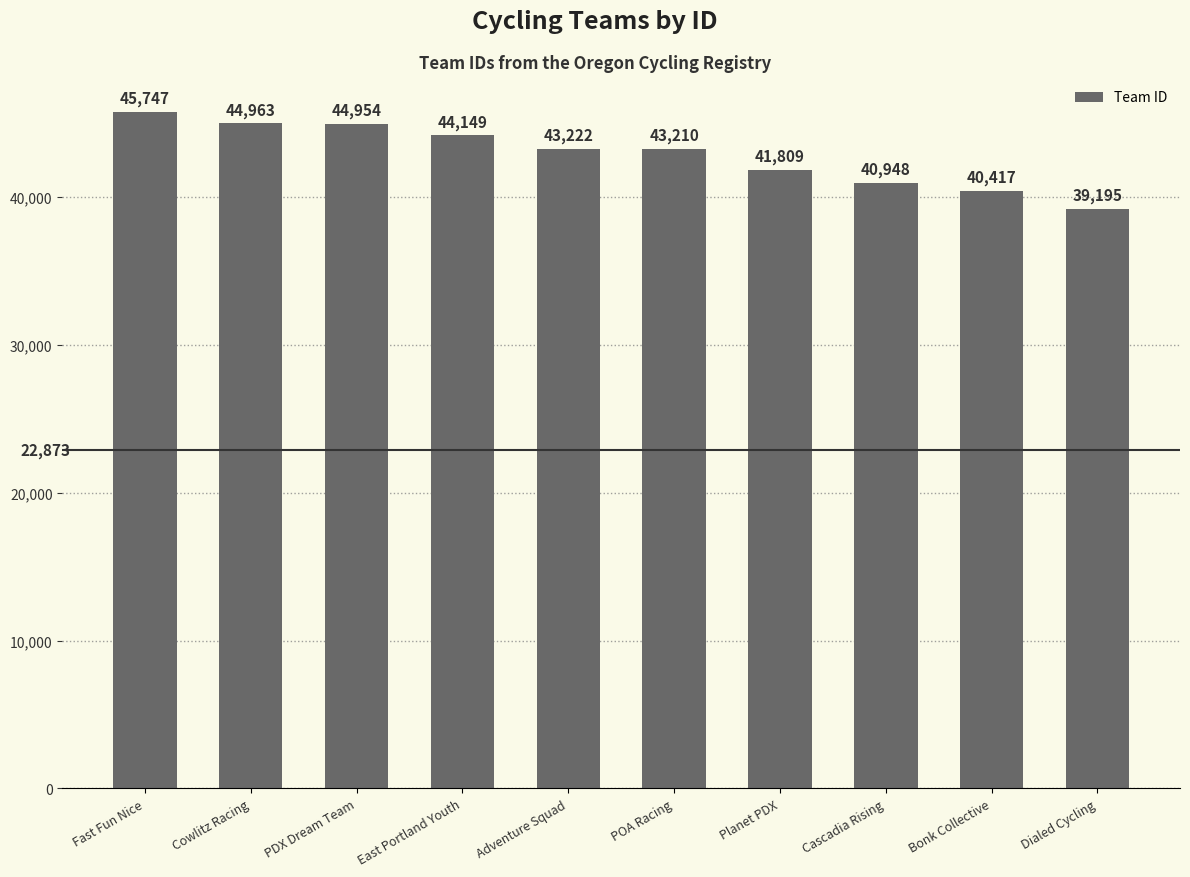

At which category does the chart reach its minimum across all series?

Dialed Cycling